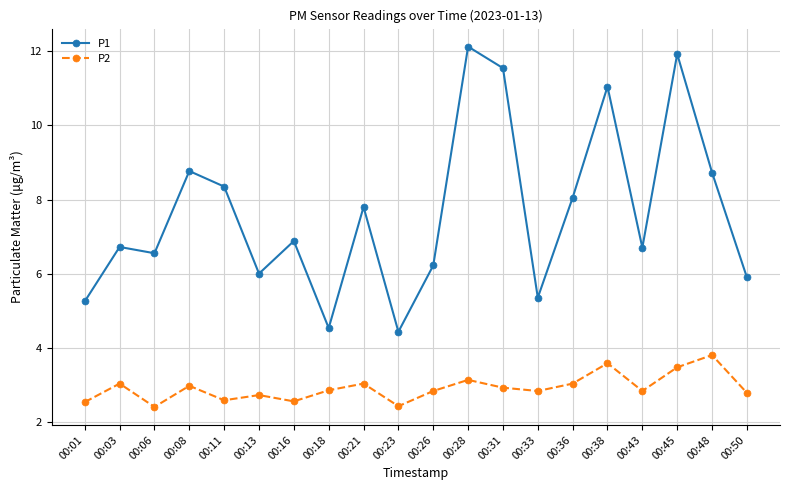

True or false: P1 and P2 intersect in this chart.

False